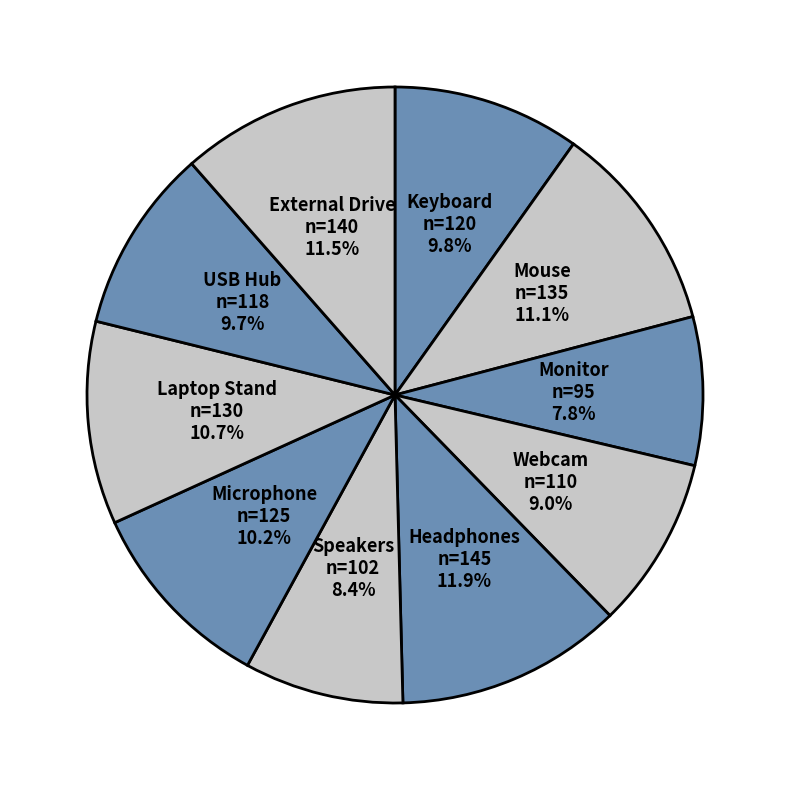

Which slice is the smallest?

Monitor